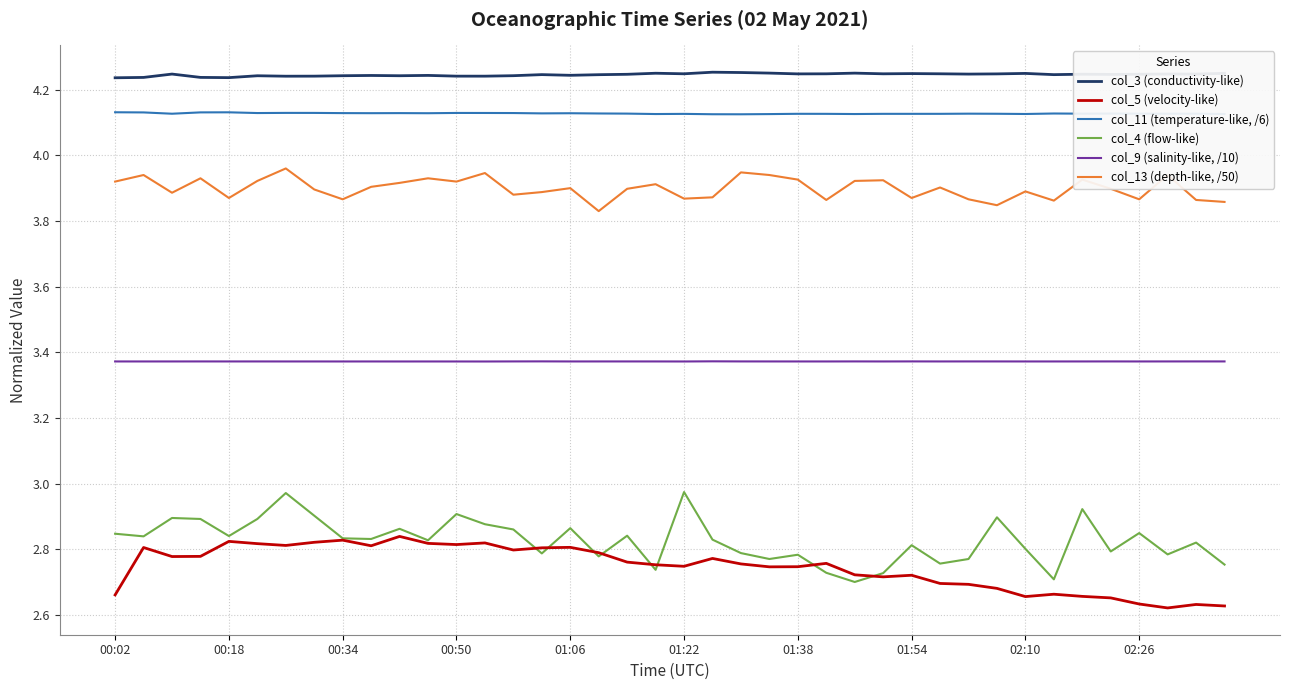

True or false: col_13 (depth-like, /50) and col_4 (flow-like) intersect in this chart.

False